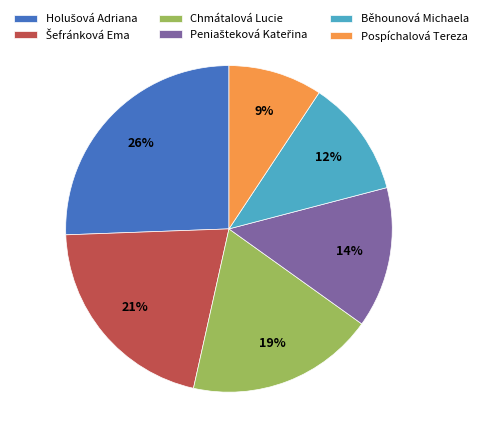

What is the ratio of the value at Pospíchalová Tereza to the value at Chmátalová Lucie?

0.5